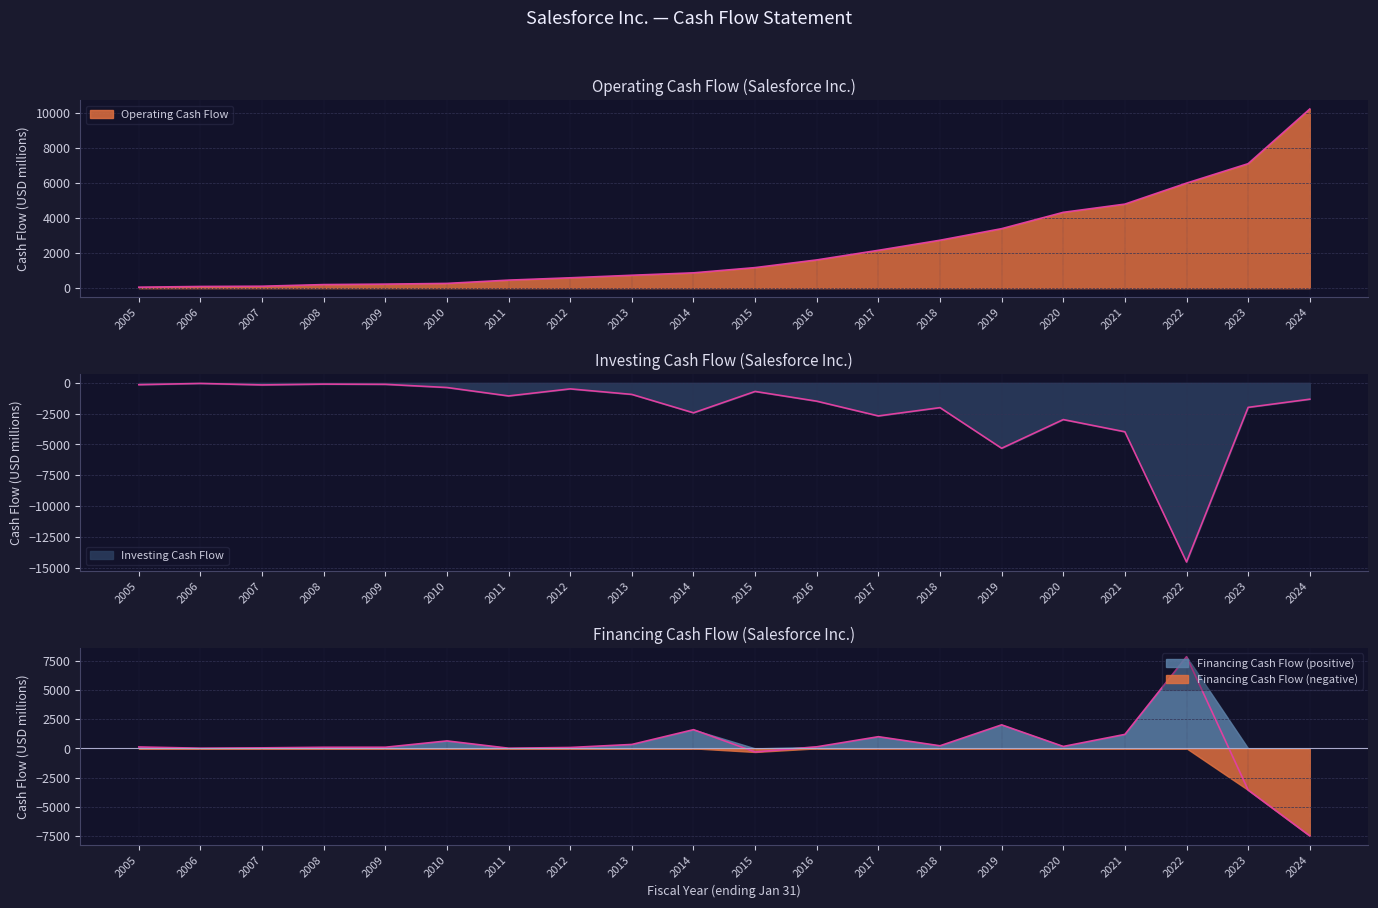

Reading left to right, transcribe all the data shown in this chart.

Operating Cash Flow: 56	96	111	204	230	271	459	592	737	875	1174	1613	2162	2738	3398	4331	4801	6000	7111	10234
Investing Cash Flow: -149	-48	-169	-103	-121	-379	-1063	-490	-939	-2432	-698	-1488	-2684	-2011	-5308	-2980	-3971	-14536	-1989	-1327
Financing Cash Flow: 119	16	45	93	97	637	14	76	335	1598	-310	133	998	221	2010	164	1194	7838	-3562	-7477